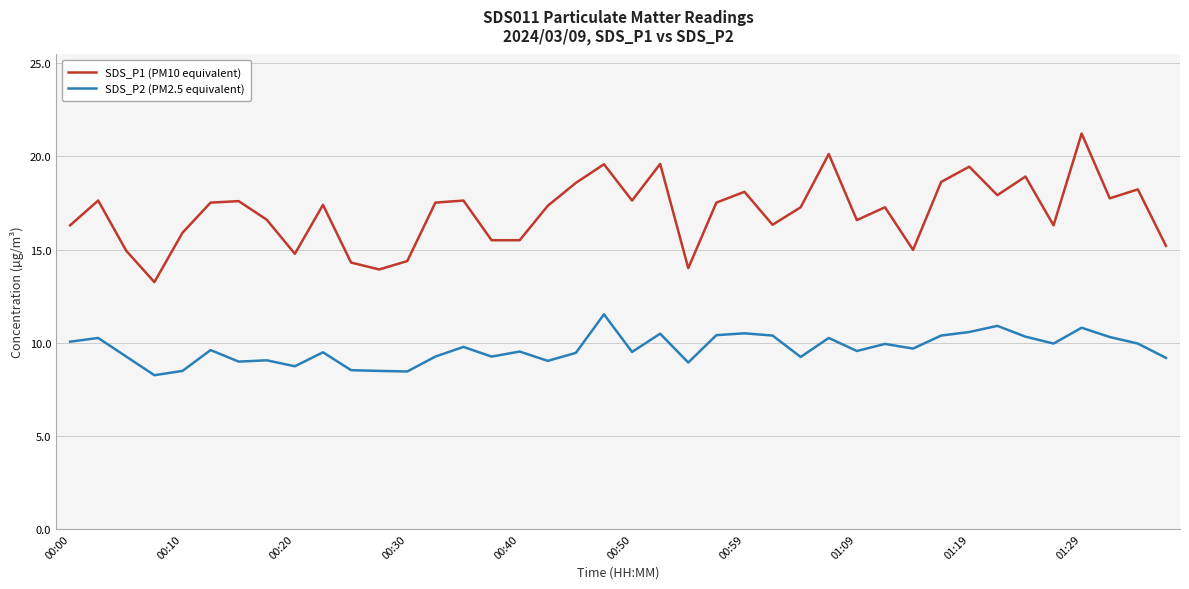

What is the maximum value for SDS_P1 (PM10 equivalent)?

21.2